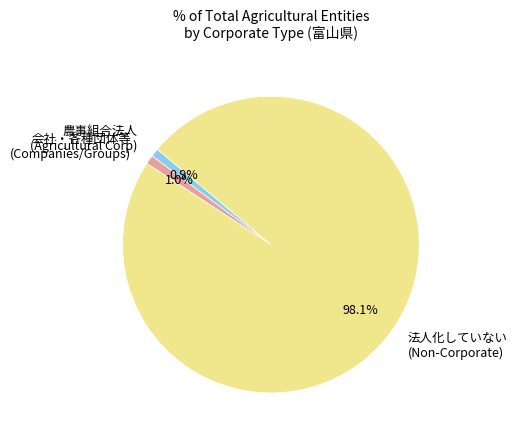

Which has a higher value, 会社・各種団体等 (Companies/Groups) or 法人化していない (Non-Corporate)?

法人化していない (Non-Corporate)